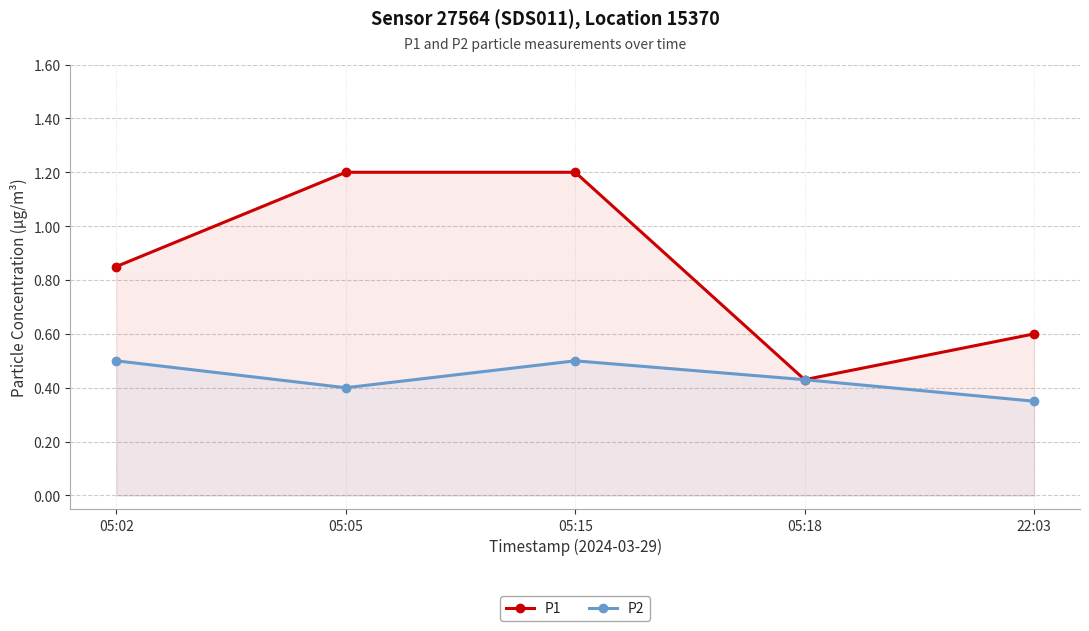

List the series in order of their overall mean, lowest first.

P2, P1